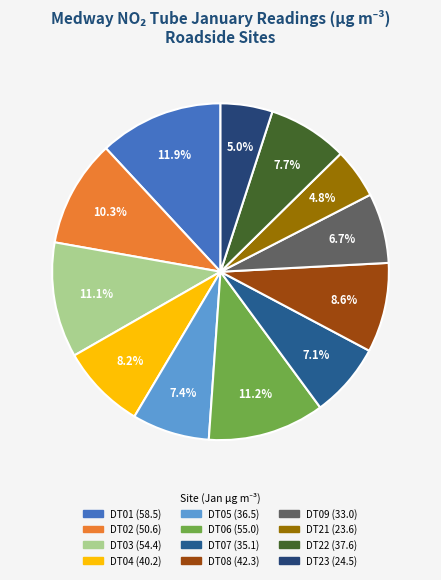

How many segments does this pie chart have?

12